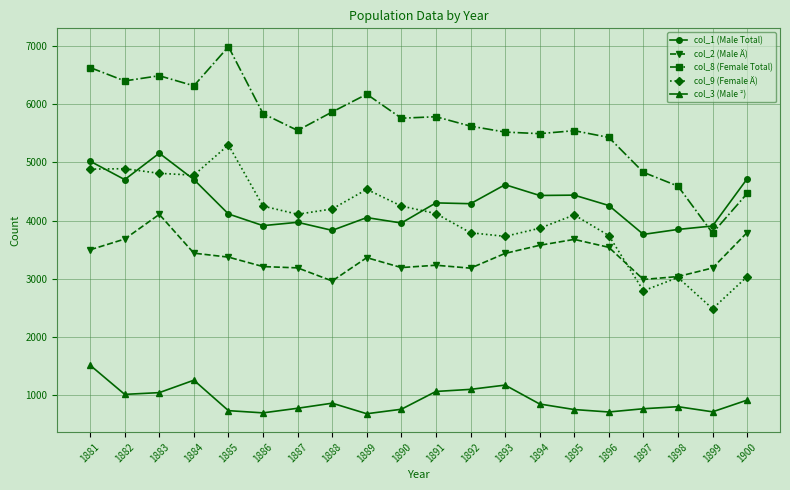

How many values in the col_8 (Female Total) series are below 5754?

10